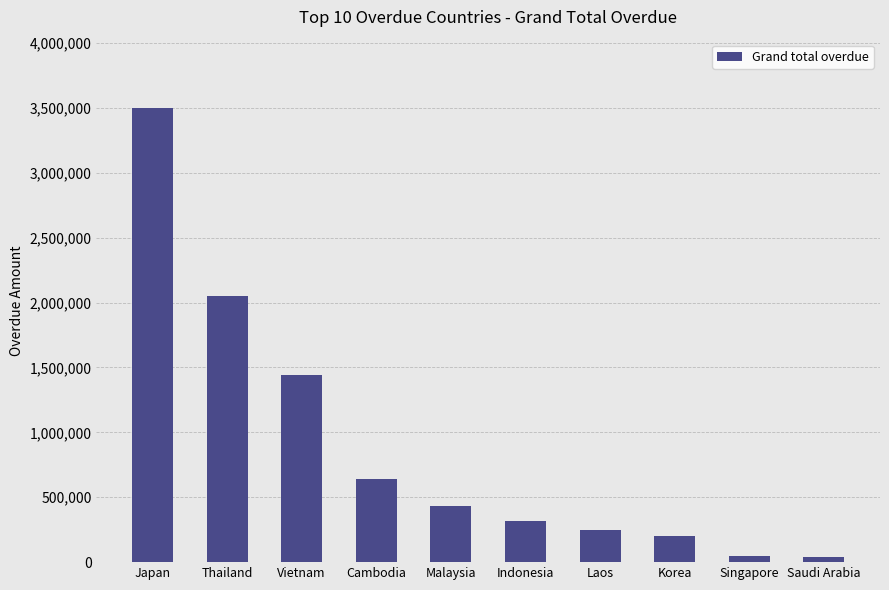

Between Cambodia and Vietnam, which is larger?

Vietnam